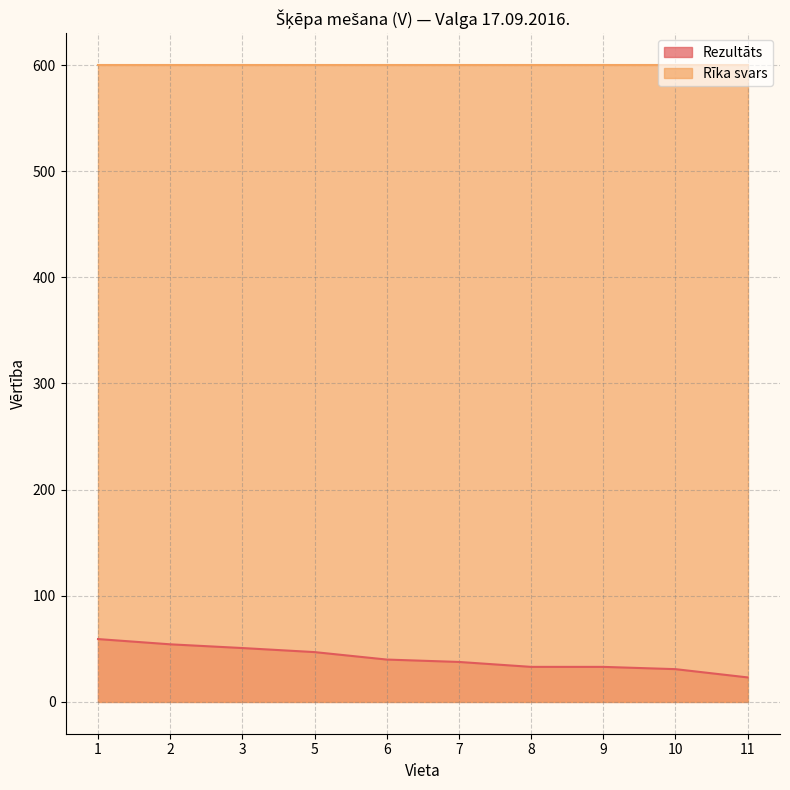

How many values exceed 39?

5